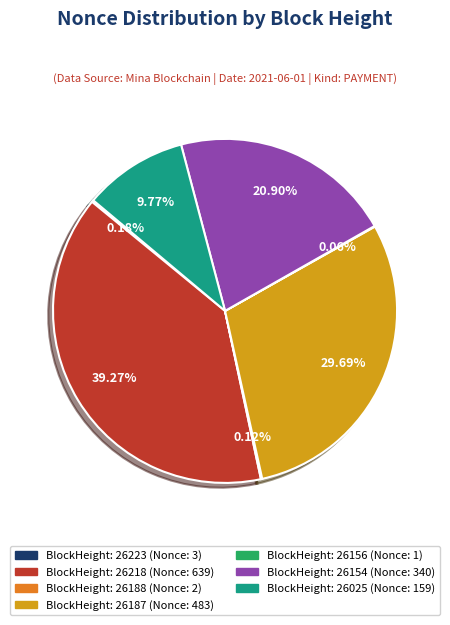

Is there any slice that represents more than half of the pie?

No